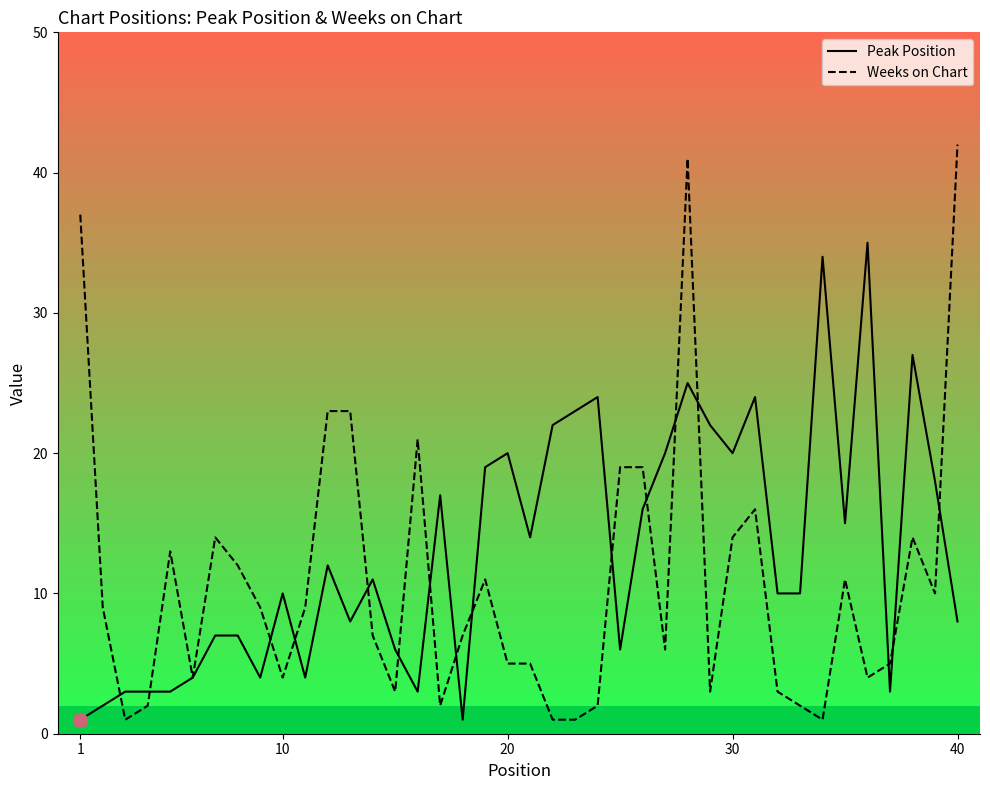

Rank the series by their average value, from lowest to highest.

Weeks on Chart, Peak Position